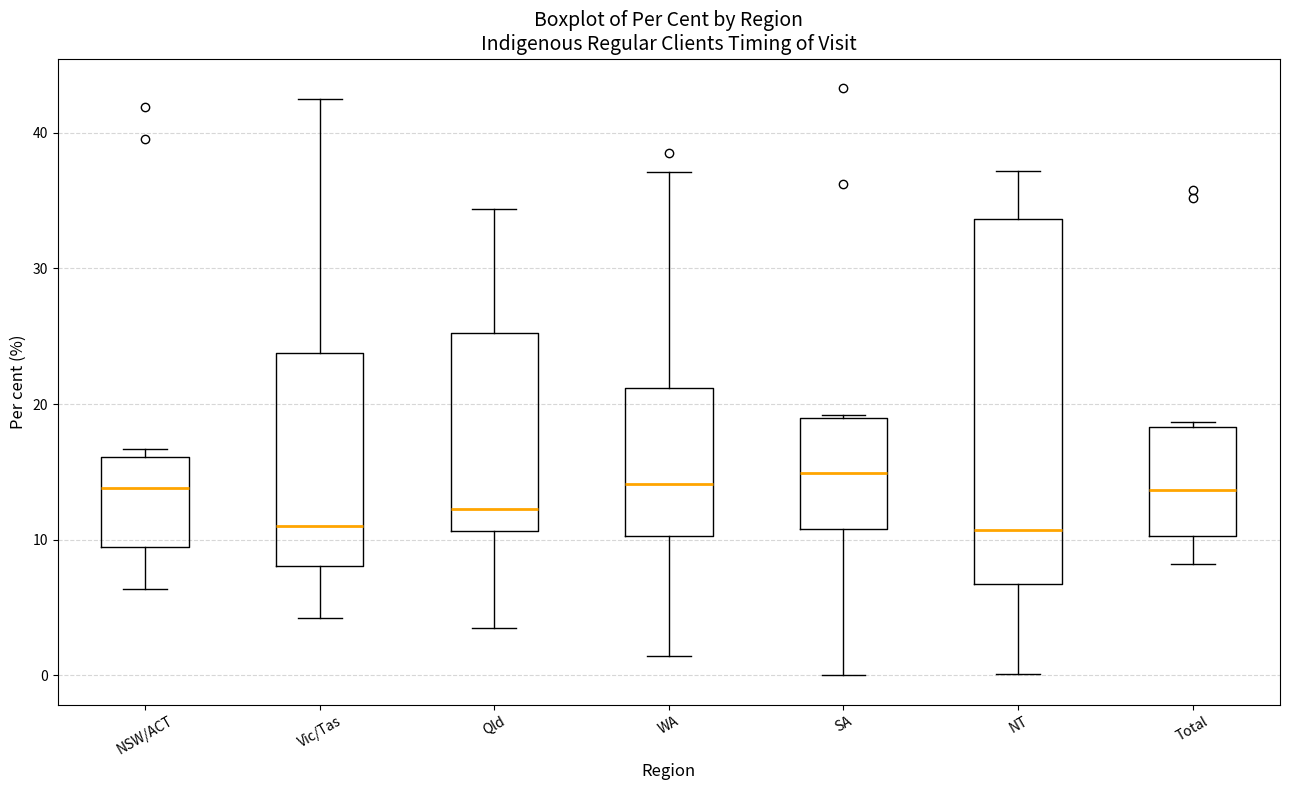

Reading left to right, read every box against the y-axis: the position of its median line, the range the box covers, and the ends of its whiskers. The values are not printed on the chart, so give them approximately, as read against the axis.

NSW/ACT: median 14, box 9 to 16, whiskers 6 to 17
Vic/Tas: median 11, box 8 to 24, whiskers 4 to 43
Qld: median 12, box 11 to 25, whiskers 4 to 34
WA: median 14, box 10 to 21, whiskers 1 to 37
SA: median 15, box 11 to 19, whiskers 0 to 19
NT: median 11, box 7 to 34, whiskers 0 to 37
Total: median 14, box 10 to 18, whiskers 8 to 19